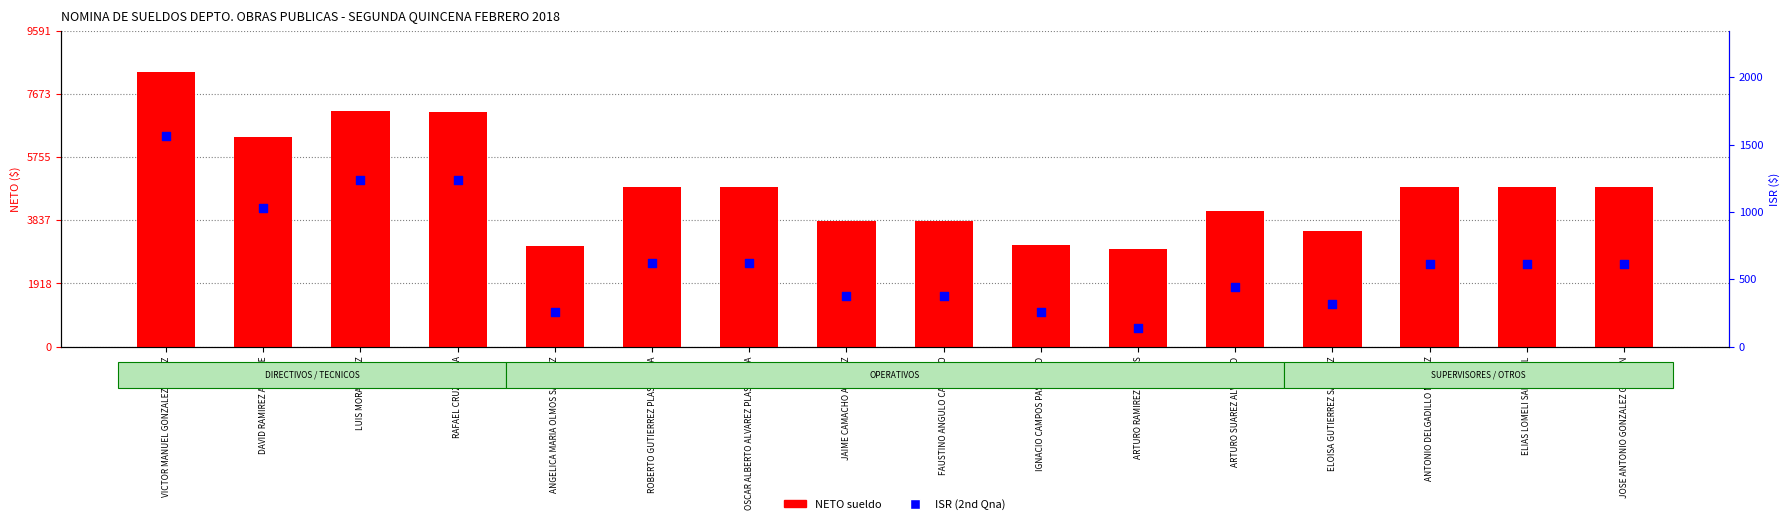

Is the value of NETO sueldo at ANTONIO DELGADILLO MENDEZ greater than the value of ISR (2nd Qna) at ARTURO SUAREZ ALVARADO?

Yes